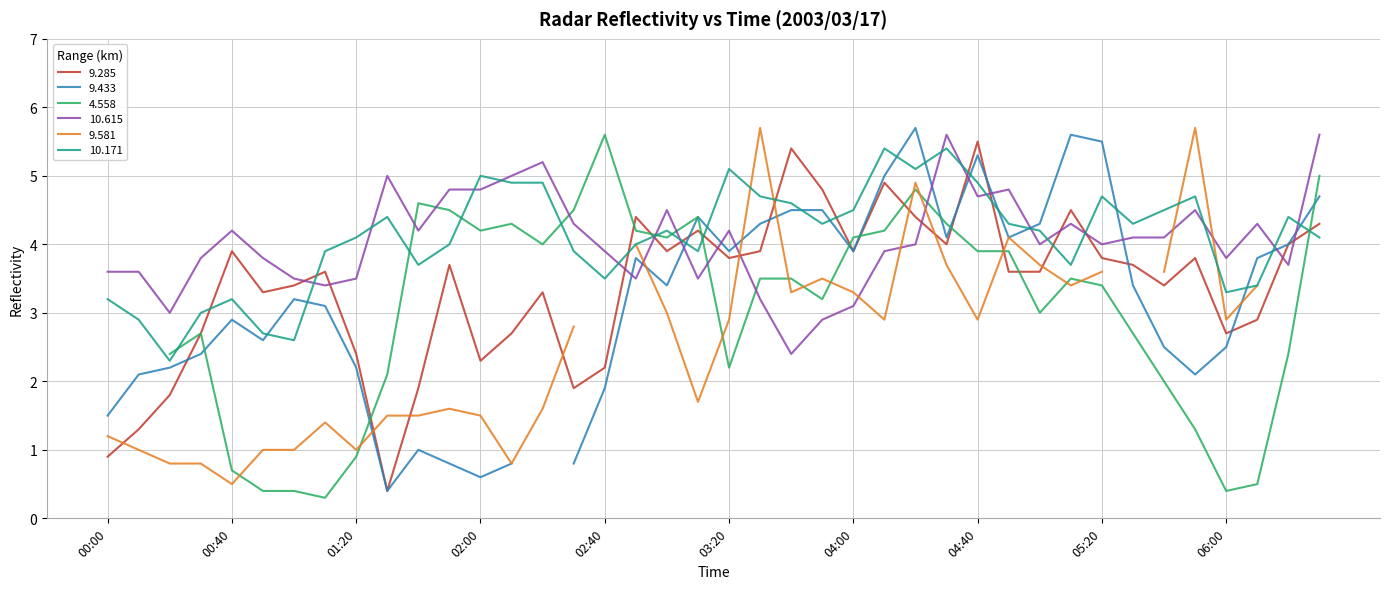

At which label does 9.285 first exceed 3?

00:40